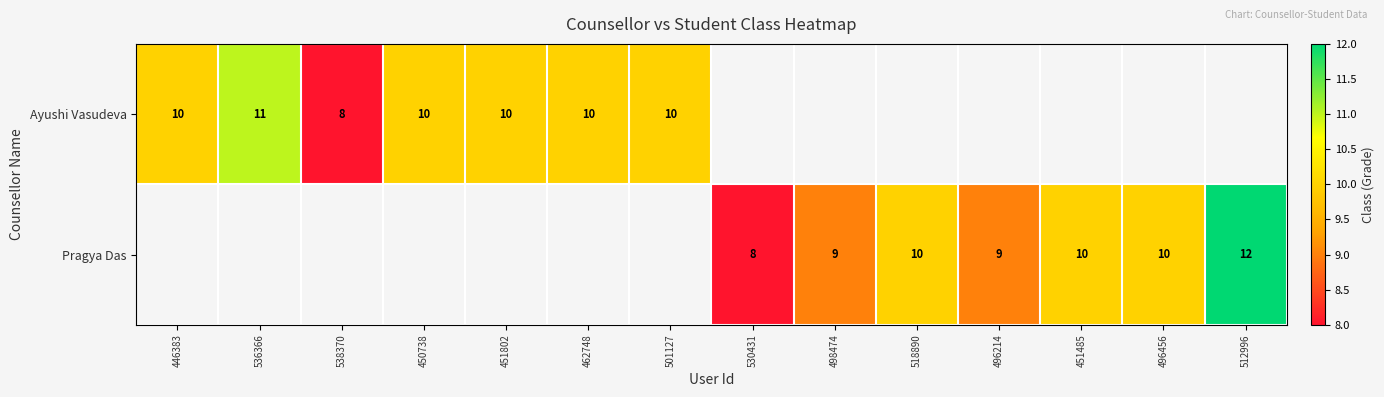

True or false: Ayushi Vasudeva has a value of 15.2 at 451802.

False